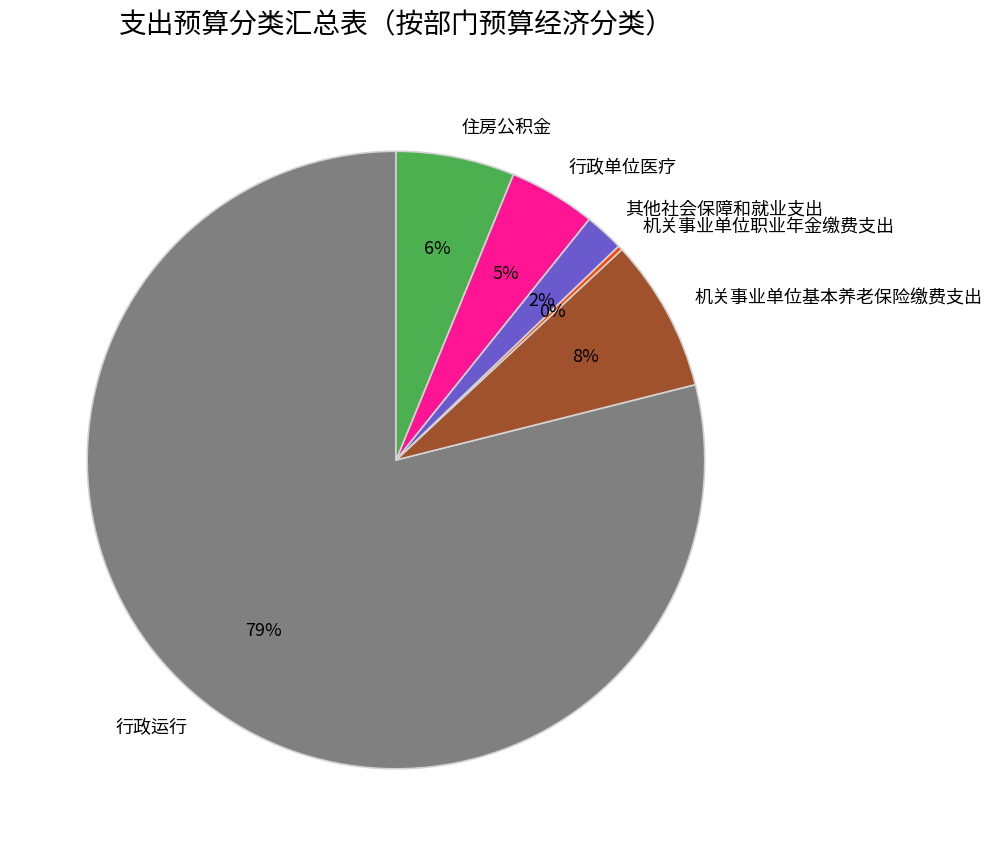

Which slice represents more than half of the pie?

行政运行